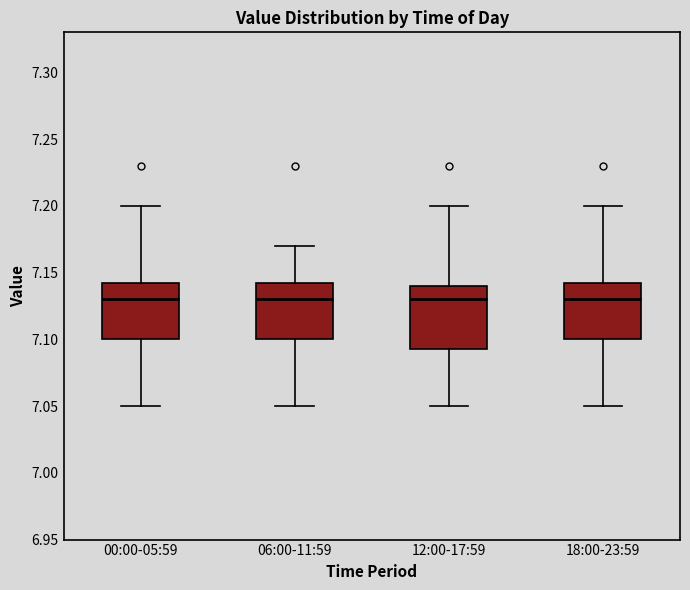

Where does the upper whisker of the box for 18:00-23:59 end on the y-axis? The values are not printed on the chart, so give them approximately, as read against the axis.

7.200